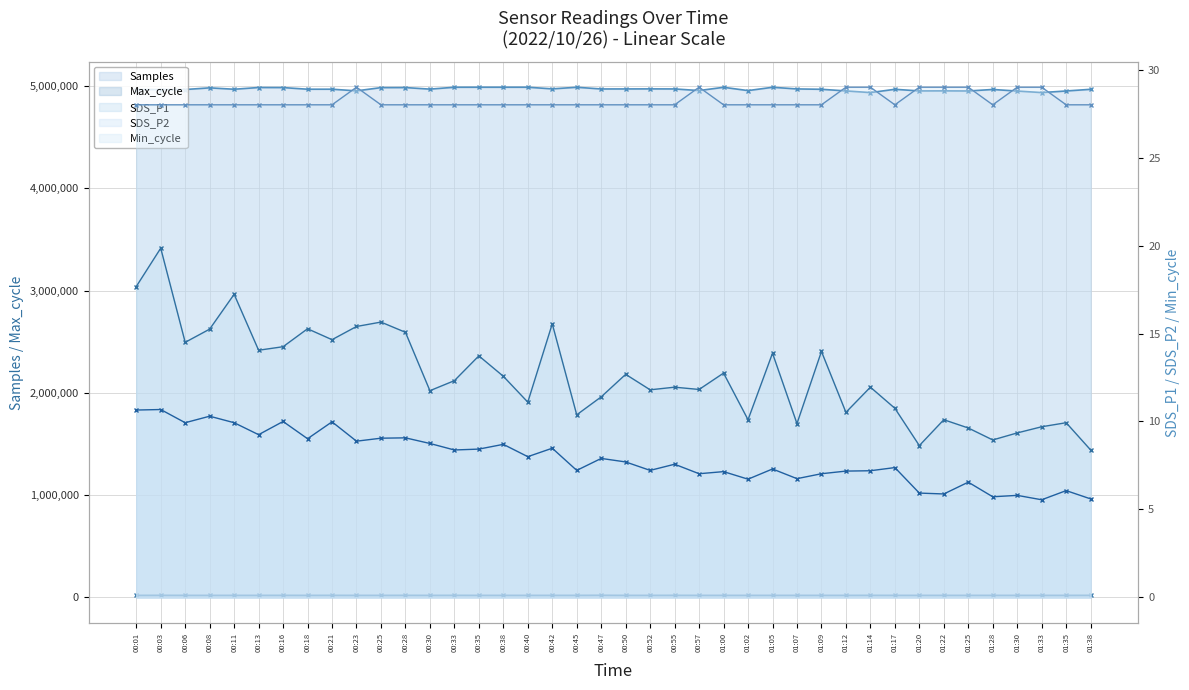

Which has a higher value, 00:21 or 00:30?

00:30